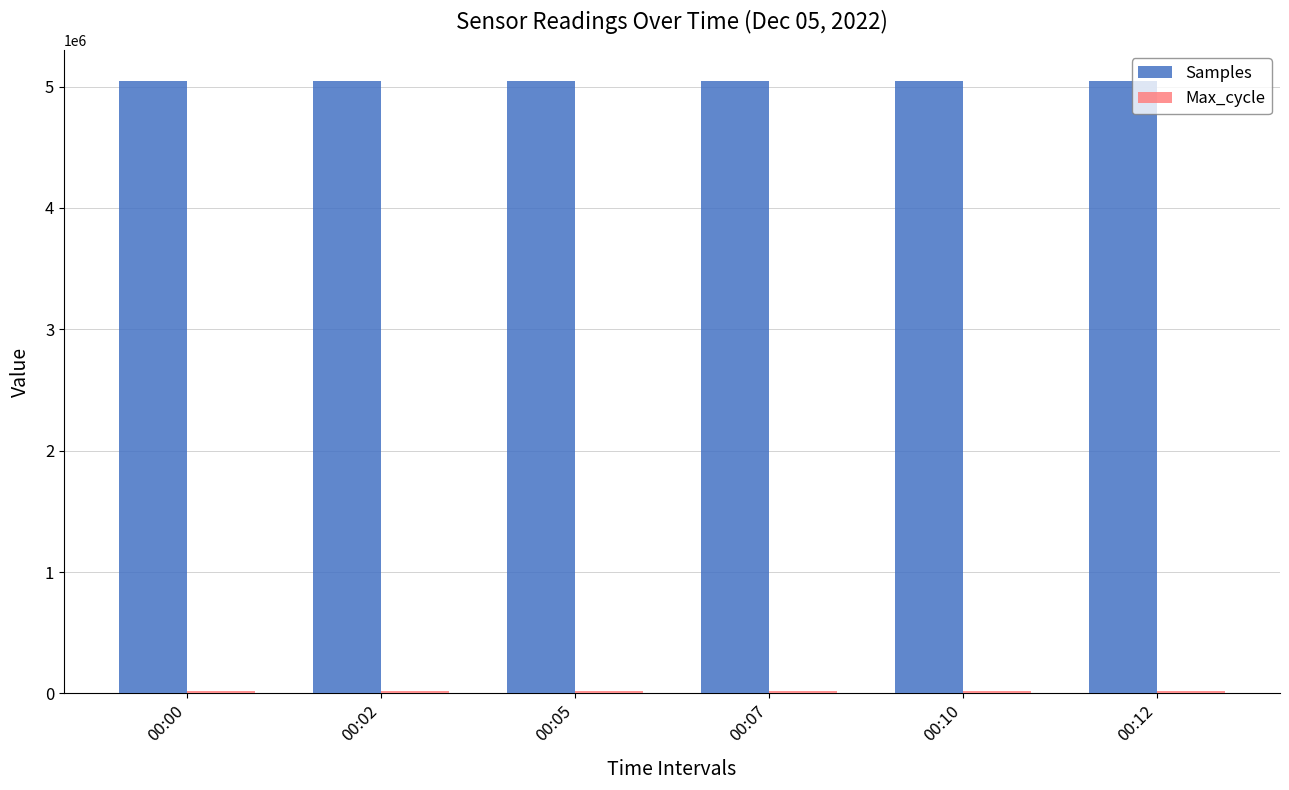

At how many categories does at least one series exceed 3150978?

6